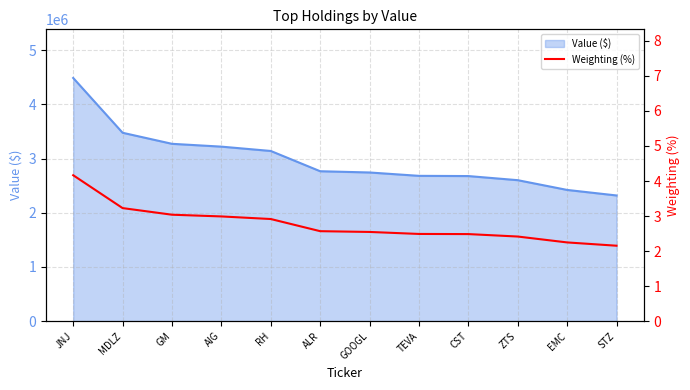

True or false: Weighting (%) has more than 0 points higher than both neighbors.

False